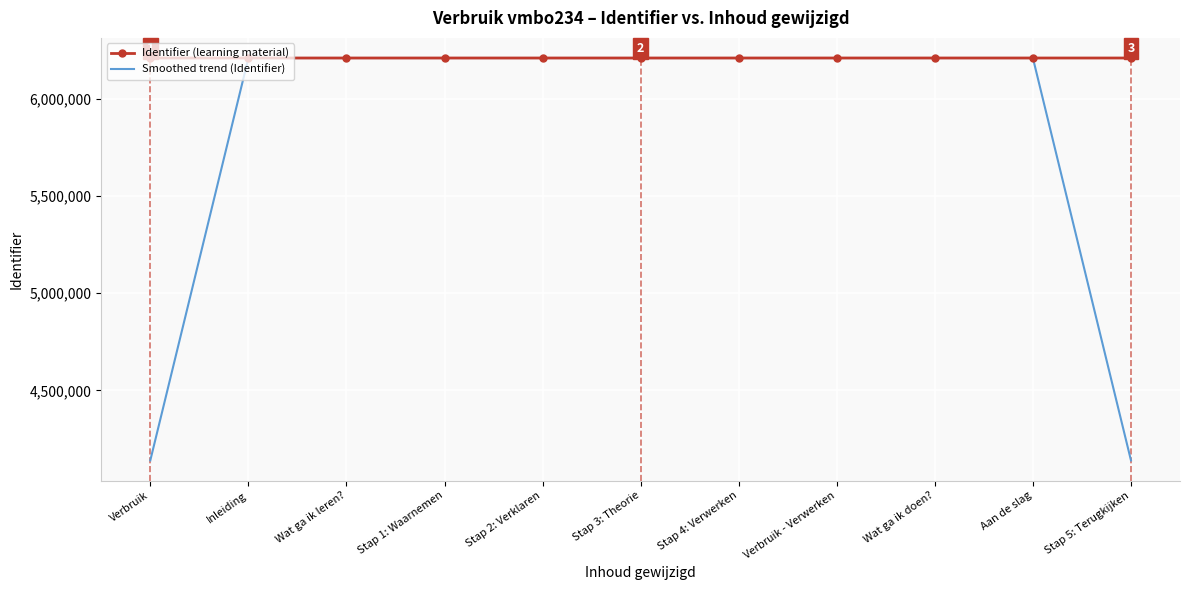

Which series has the largest total across all categories?

Identifier (learning material)